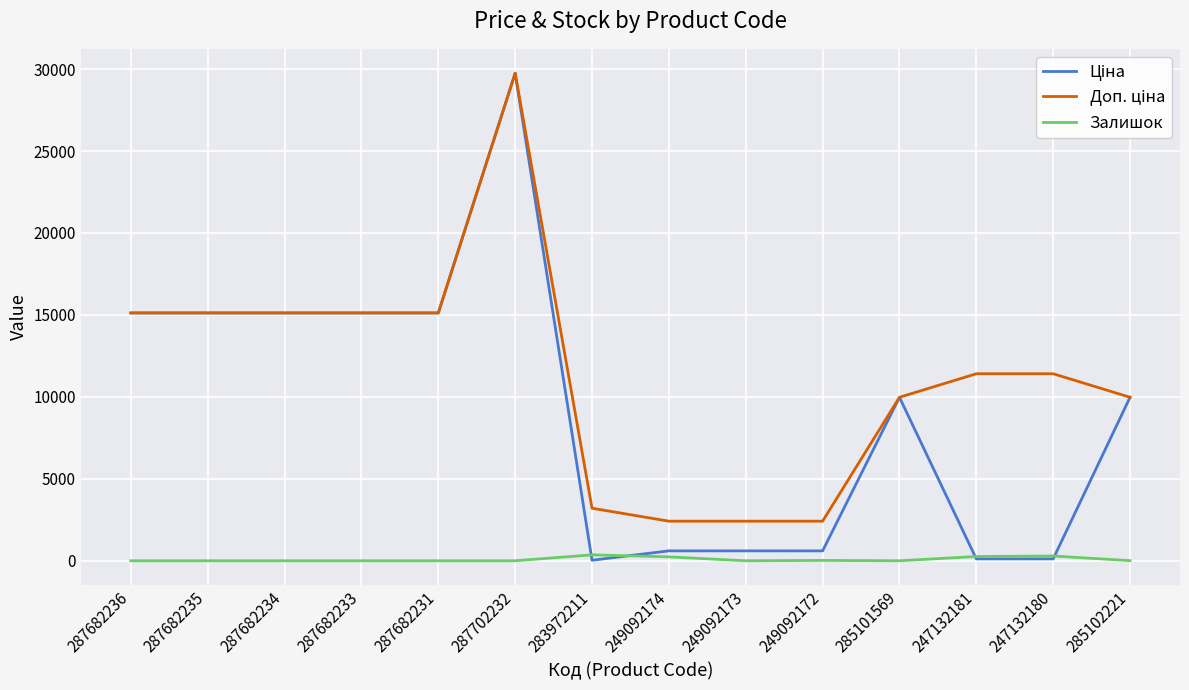

At which category is the sum across all series the highest?

287702232